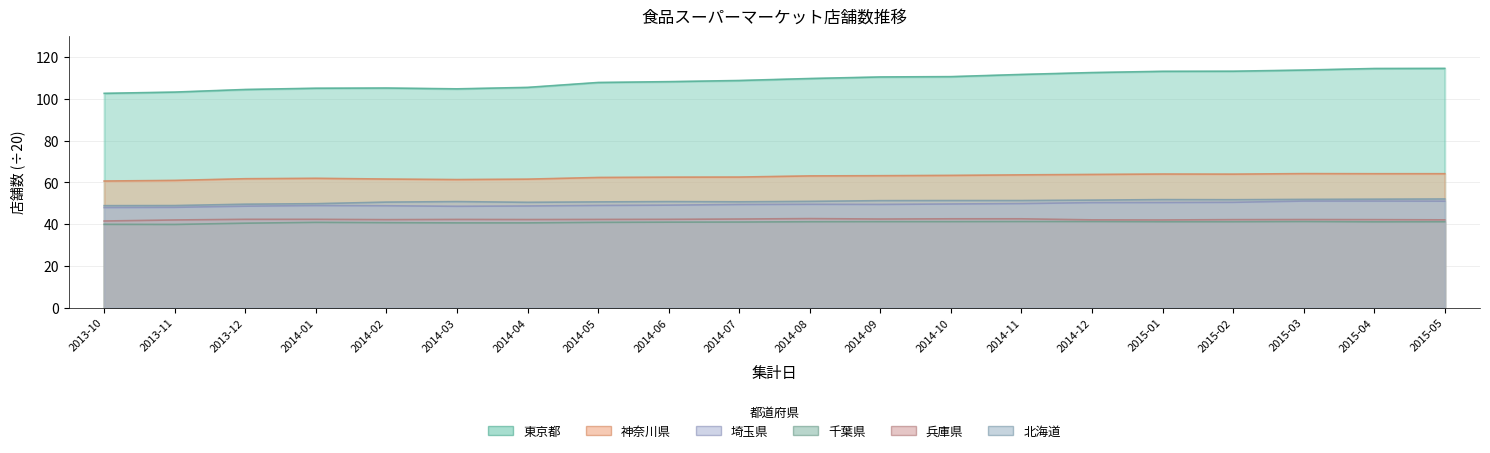

What is the smallest value displayed?

39.9